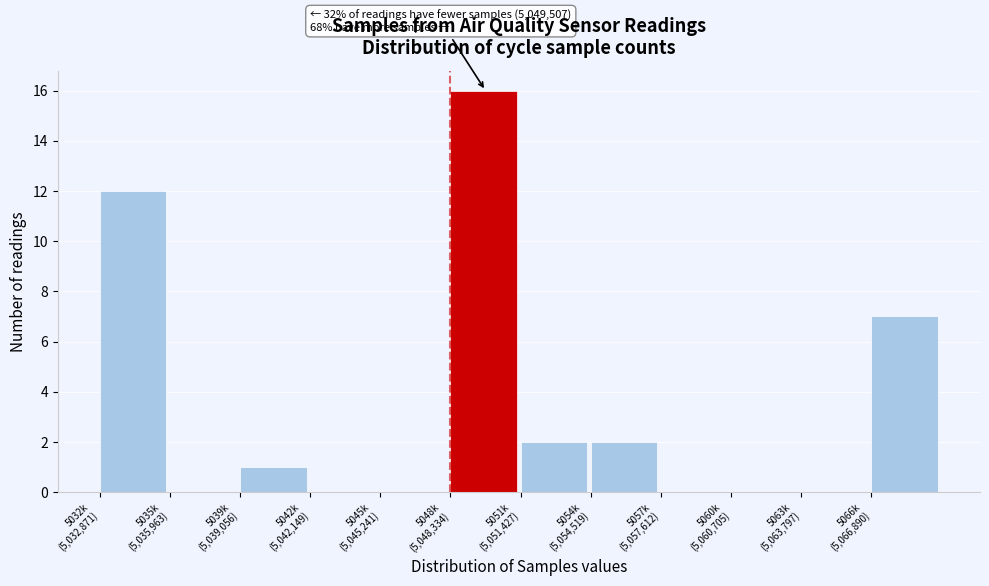

What is the maximum value shown in the chart?

16